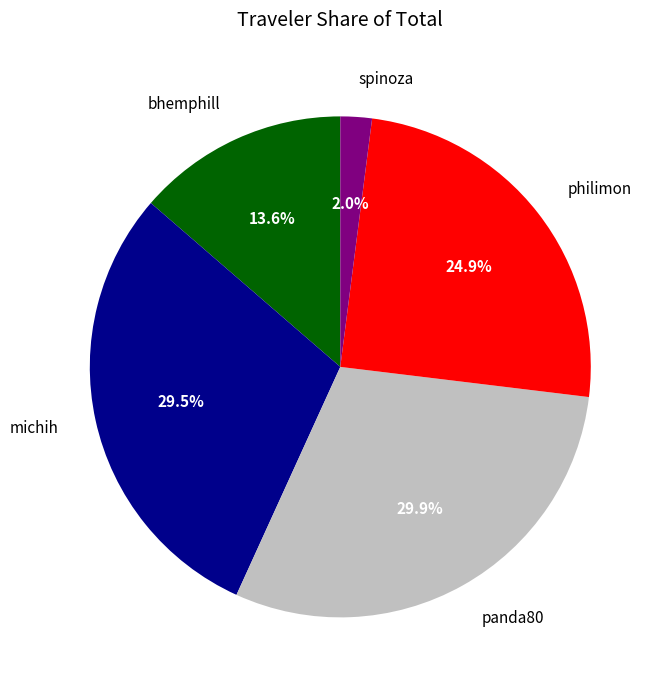

Which category has the smallest portion of the pie?

spinoza